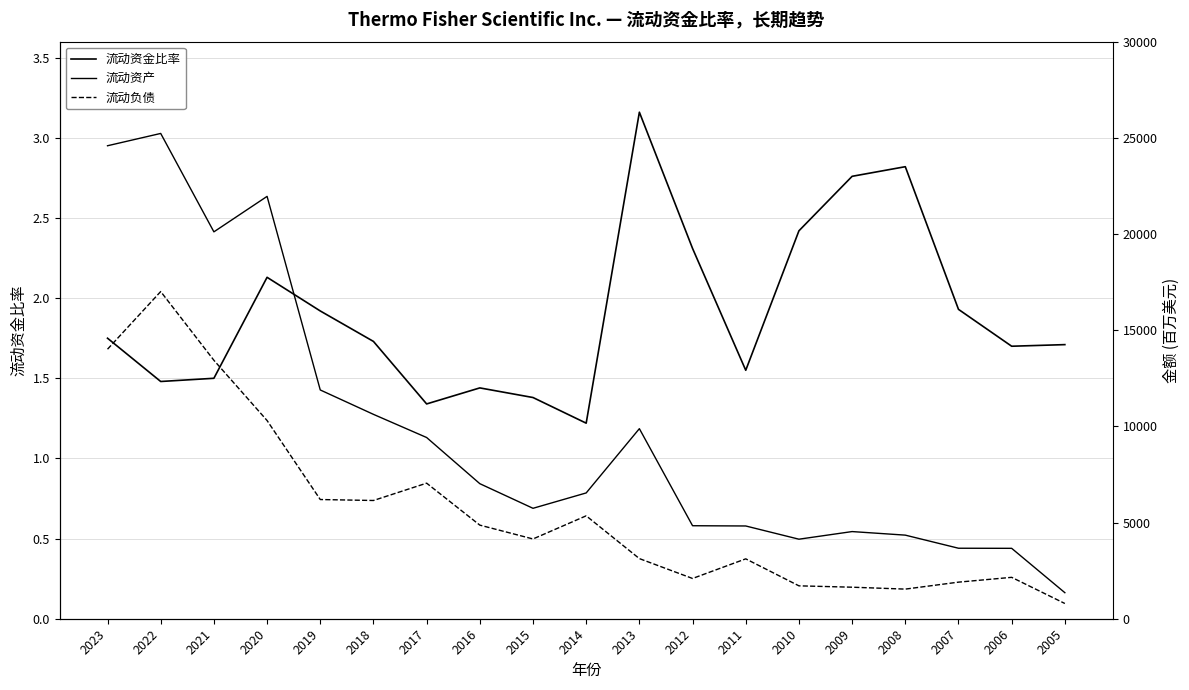

Is it true that 流动资金比率 equals 1.0 at 2011?

False